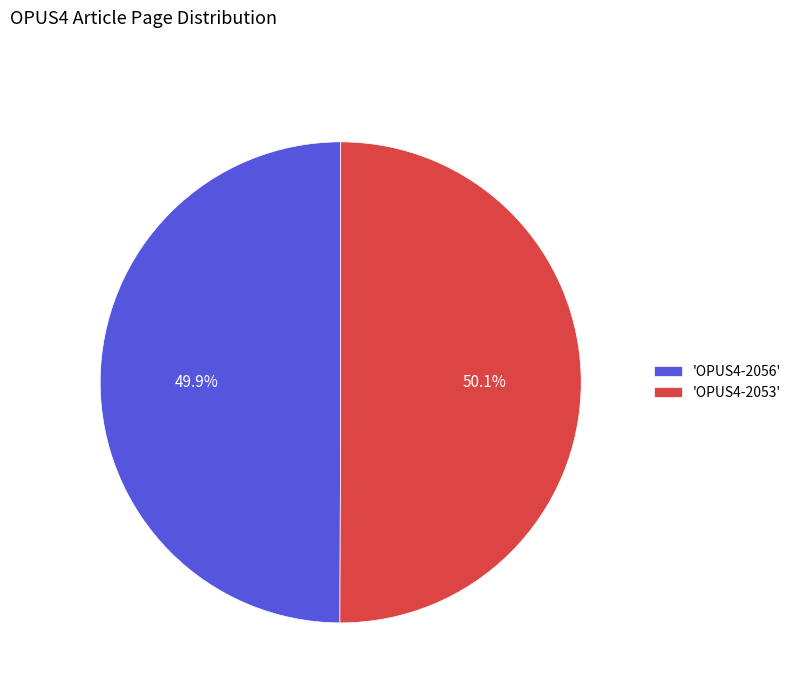

What is the ratio of the value at 'OPUS4-2053' to the value at 'OPUS4-2056'?

1.0